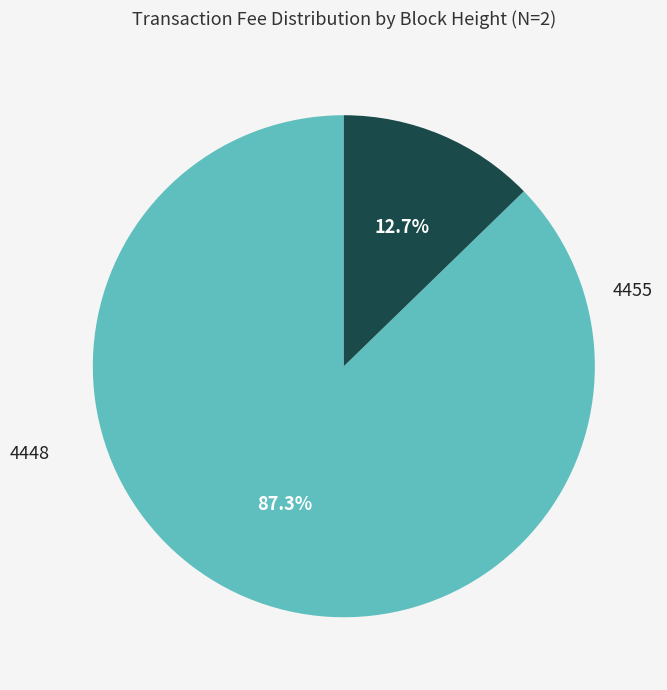

Does any single category account for the majority?

Yes